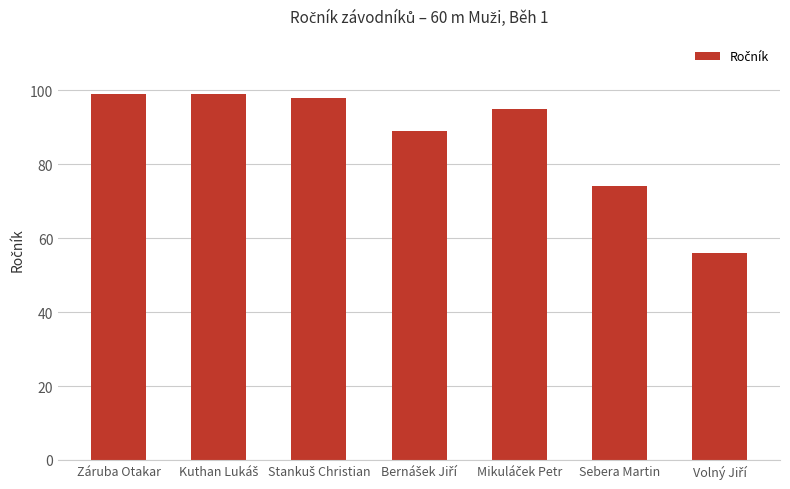

Reading right to left, what are all the values shown in this chart?

56	74	95	89	98	99	99